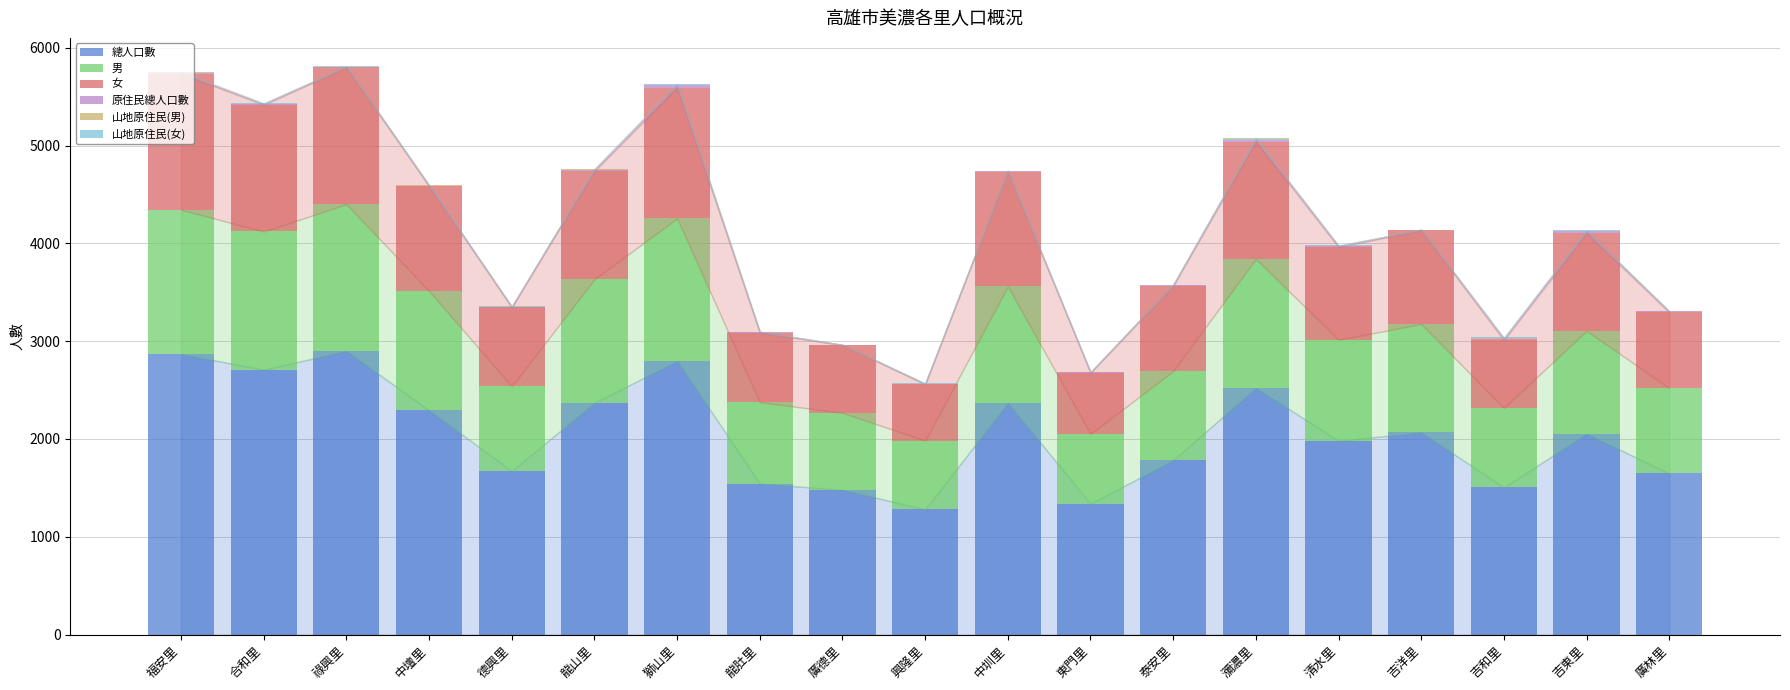

What is the highest value of the 總人口數 series?

2900